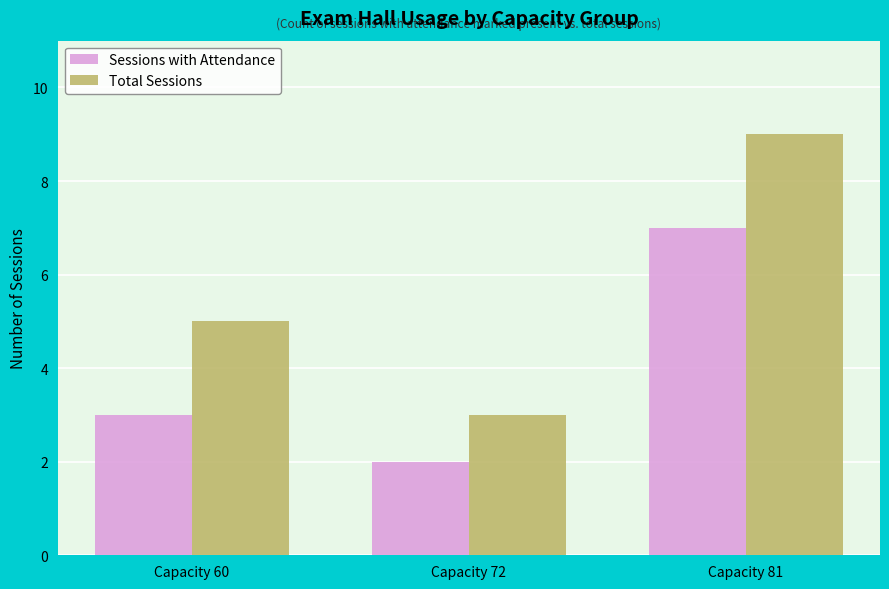

Is the value of Total Sessions at Capacity 72 greater than the value of Sessions with Attendance at Capacity 72?

Yes